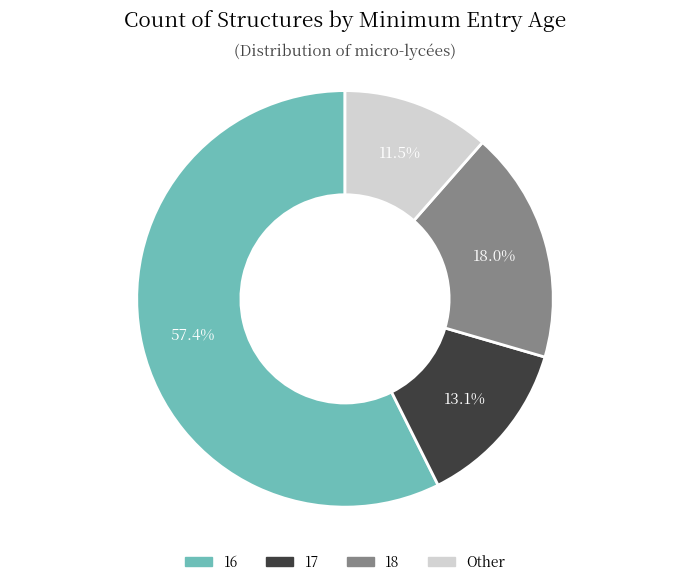

Does any single category account for the majority?

Yes